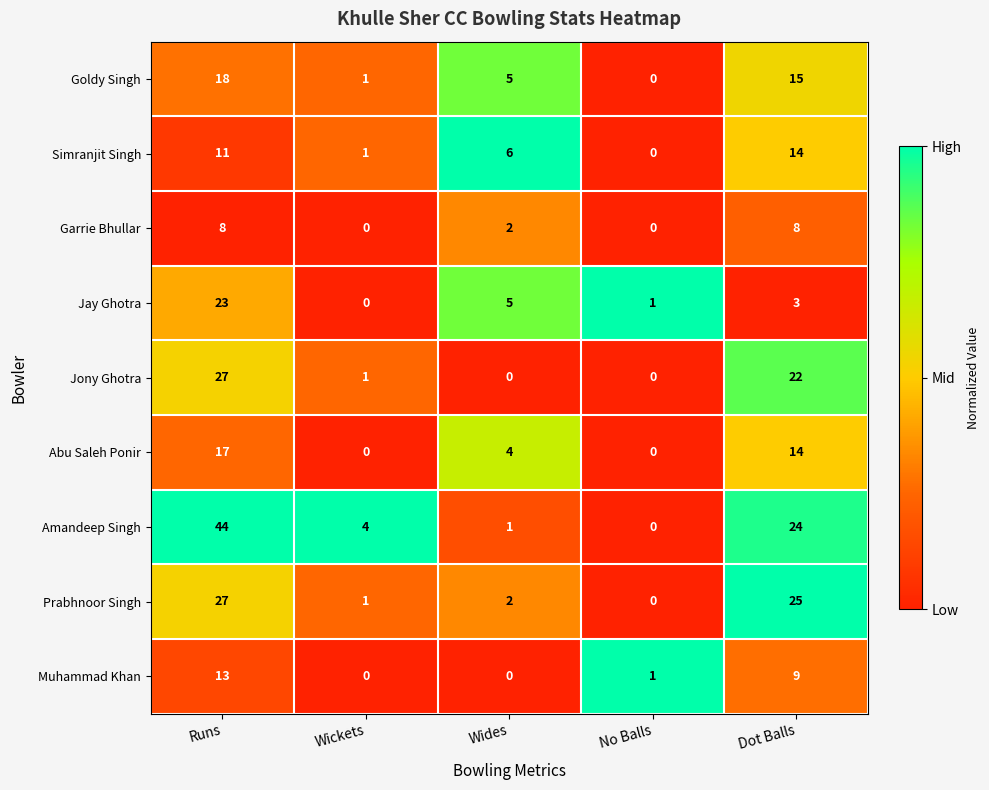

The Amandeep Singh series shows 21 at No Balls. True or false?

False